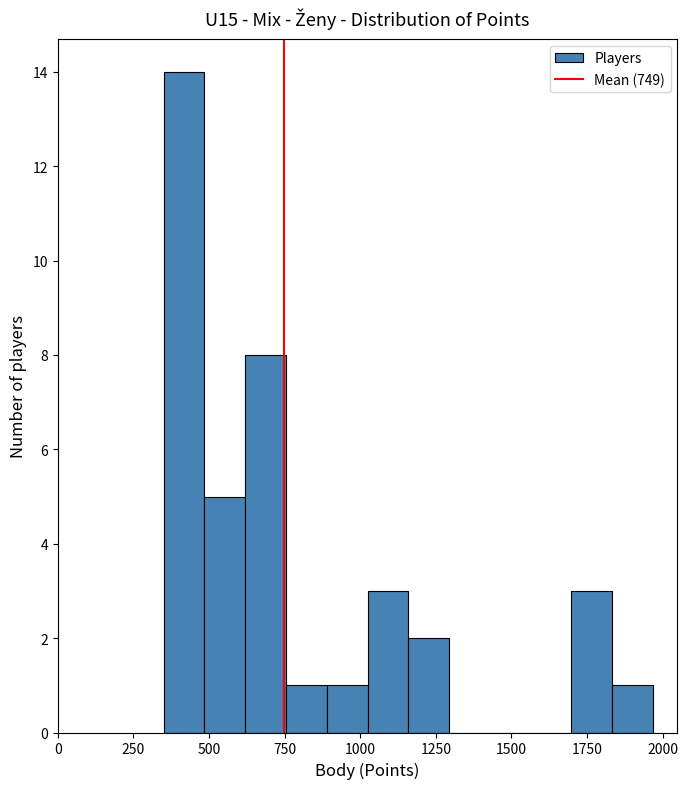

Read against the x-axis, roughly where is the centre of the tallest bar?

400